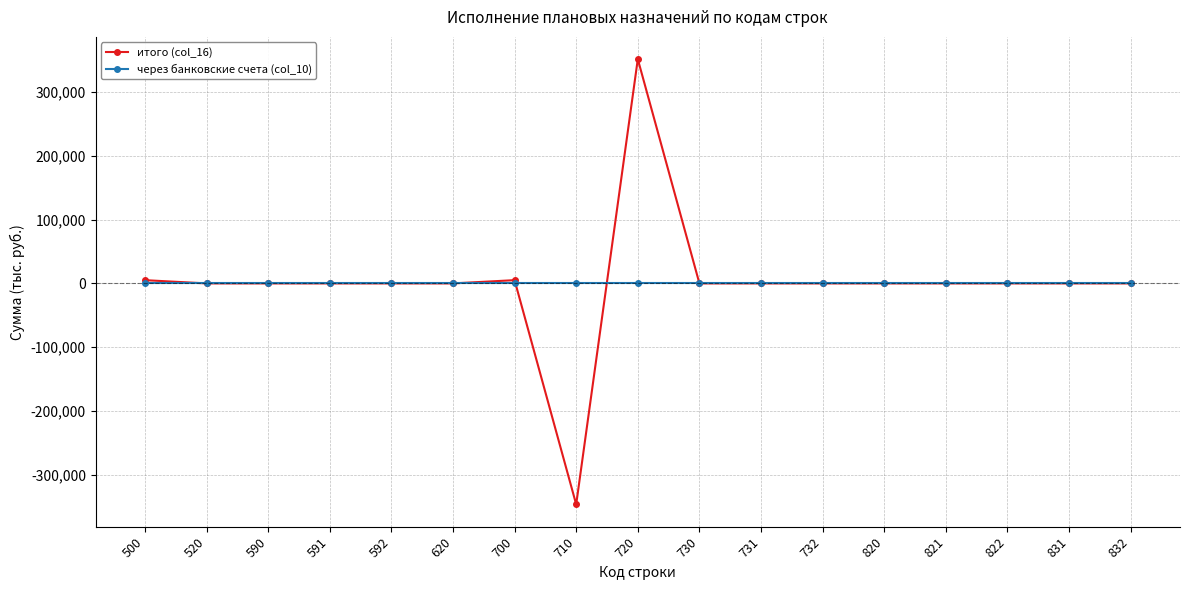

Is this an area chart (filled region under the line)?

No